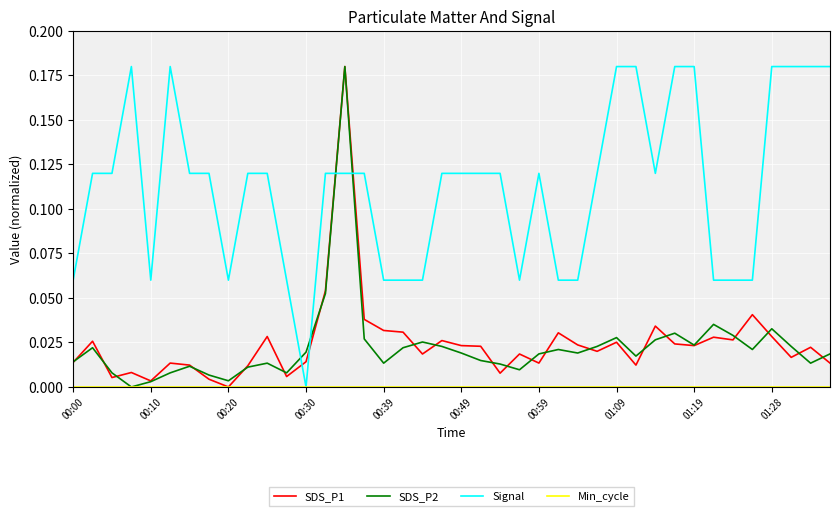

After their last crossing, which series has the higher values: Signal or SDS_P1?

Signal